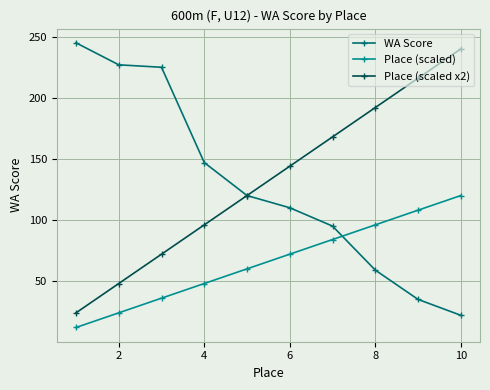

True or false: Place (scaled) and Place (scaled x2) cross at least once.

False